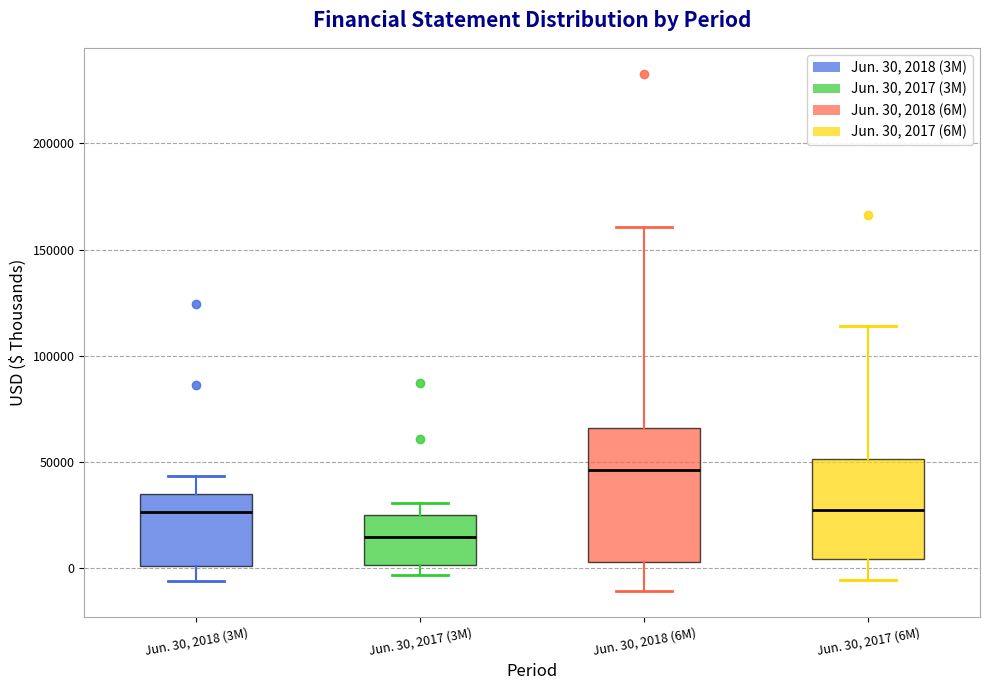

Reading left to right, read every box against the y-axis: the position of its median line, the range the box covers, and the ends of its whiskers. The values are not printed on the chart, so give them approximately, as read against the axis.

Jun. 30, 2018 (3M): median 25000, box 0 to 35000, whiskers -5000 to 45000
Jun. 30, 2017 (3M): median 15000, box 0 to 25000, whiskers -5000 to 30000
Jun. 30, 2018 (6M): median 45000, box 5000 to 65000, whiskers -10000 to 160000
Jun. 30, 2017 (6M): median 25000, box 5000 to 50000, whiskers -5000 to 115000